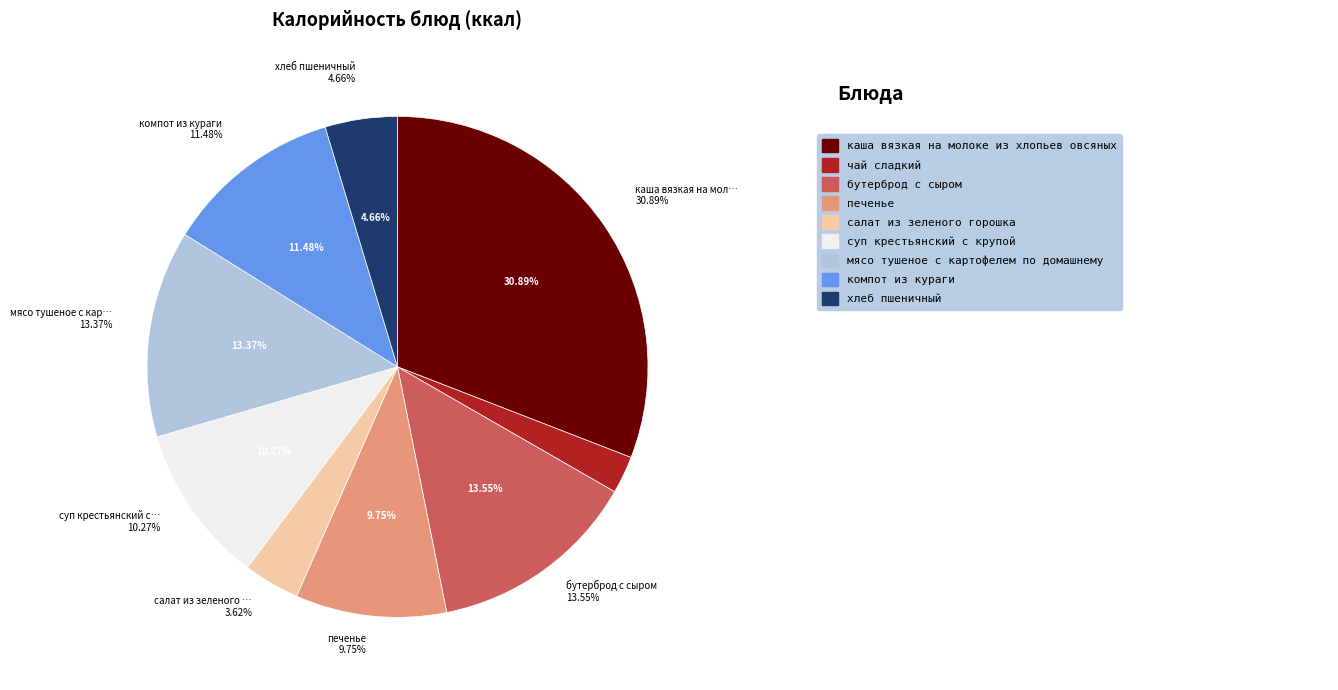

What percentage is the хлеб пшеничный slice, to the nearest percent?

5%